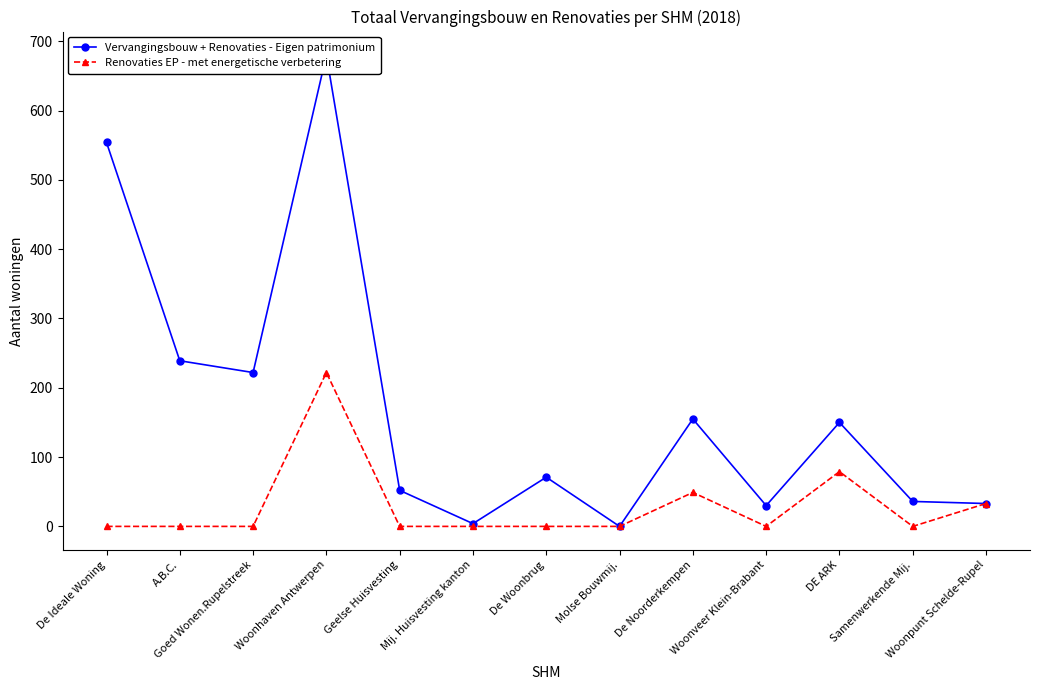

True or false: Vervangingsbouw + Renovaties - Eigen patrimonium has more than 0 interior local peaks.

True